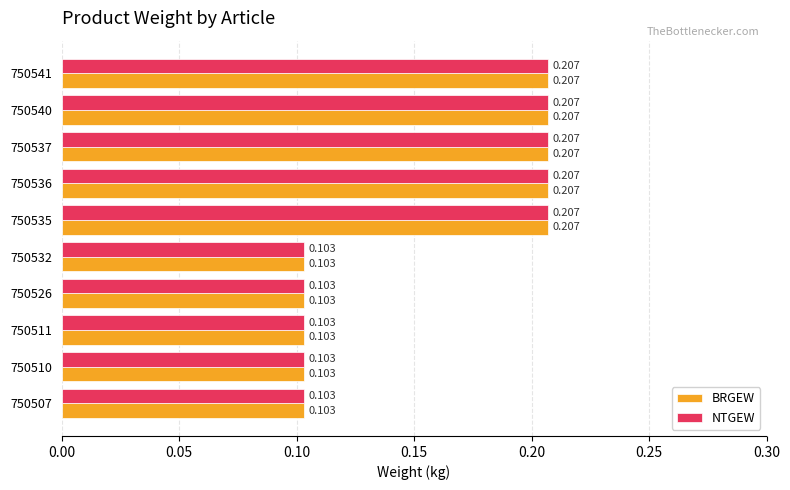

Is the value of NTGEW at 750536 greater than the value of BRGEW at 750532?

Yes